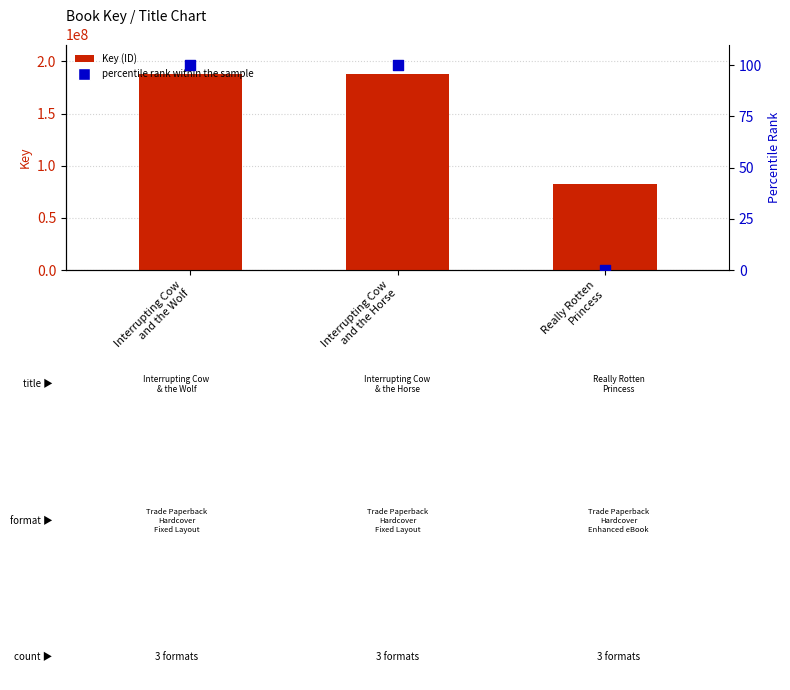

What is the total value across all series at Really Rotten
Princess?

82527164.0